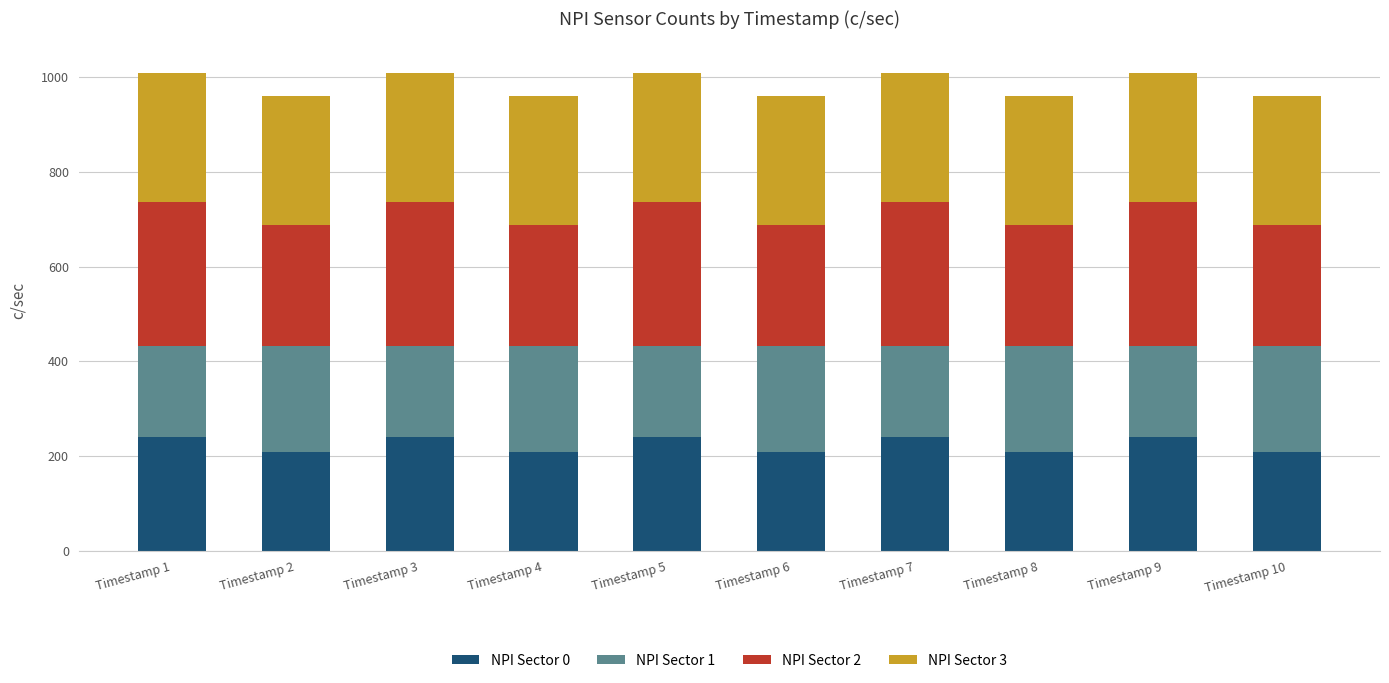

What is the highest value of the NPI Sector 0 series?

240